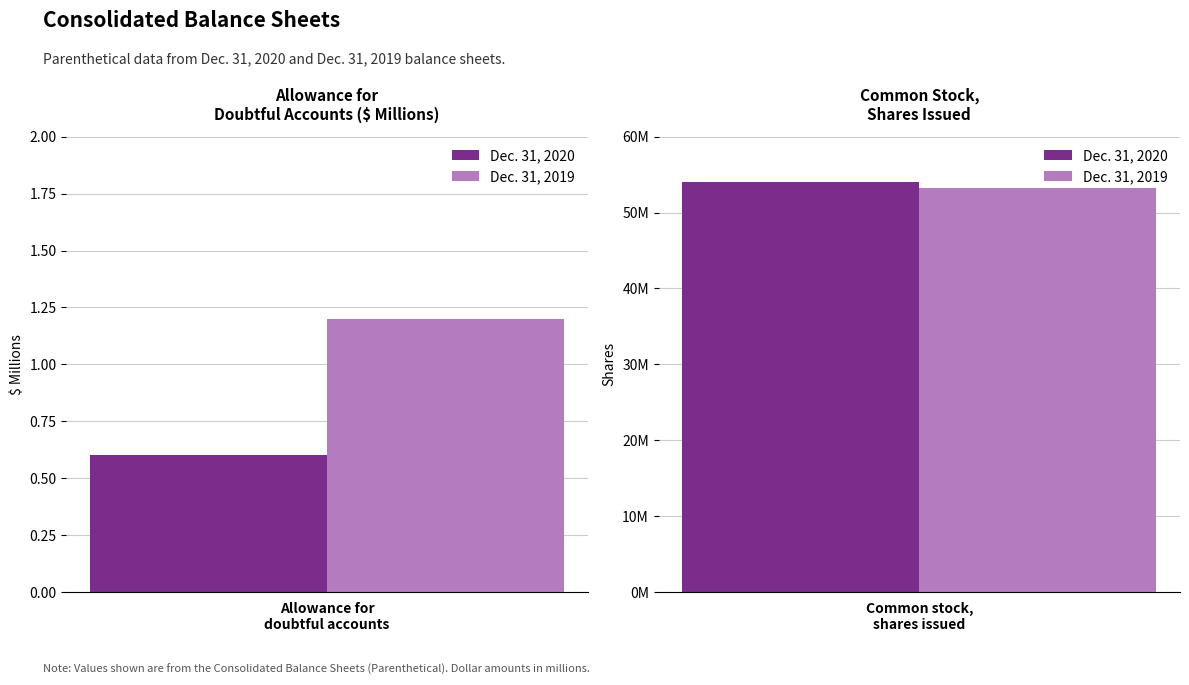

At which category is the sum across all series the highest?

Common stock, shares issued